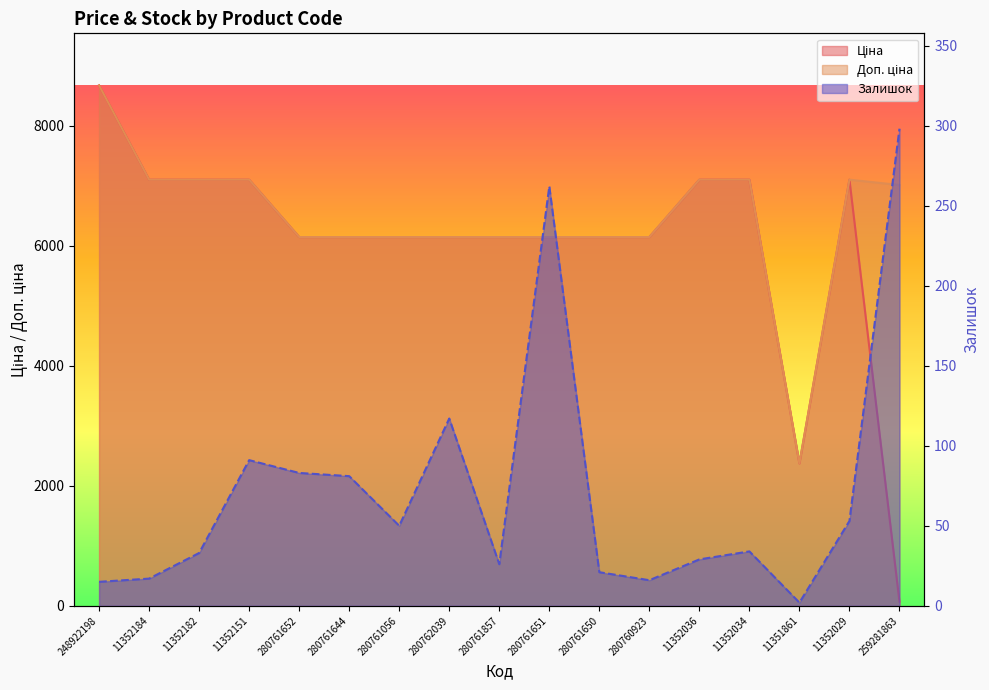

What is the sum of all Залишок values?

1228.0